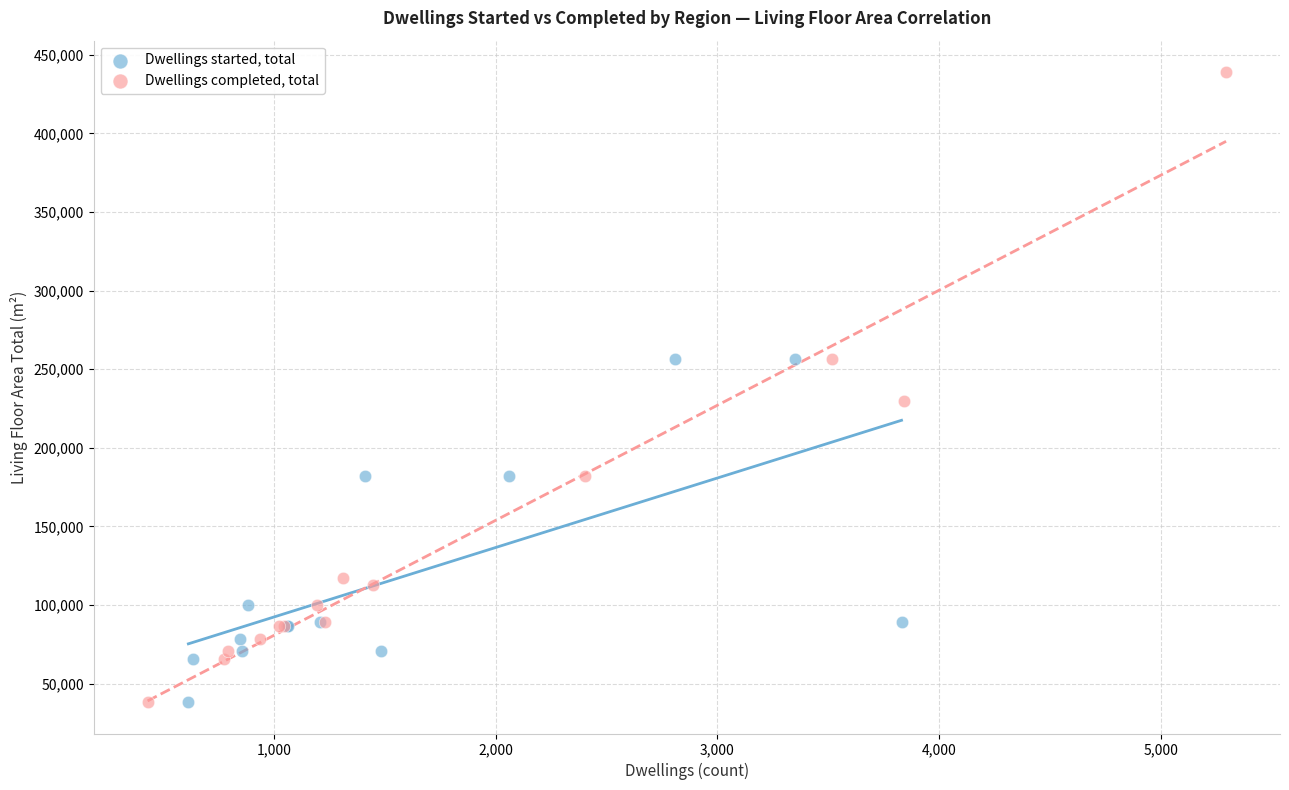

Which series has the widest spread of Y values?

Dwellings completed, total